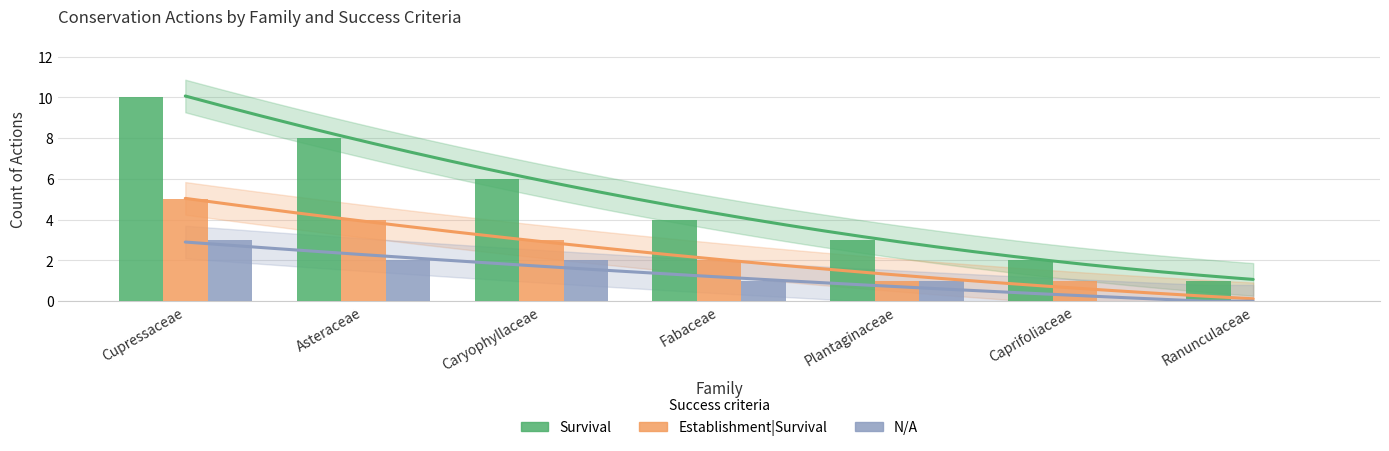

Which category has the highest value across all series?

Cupressaceae